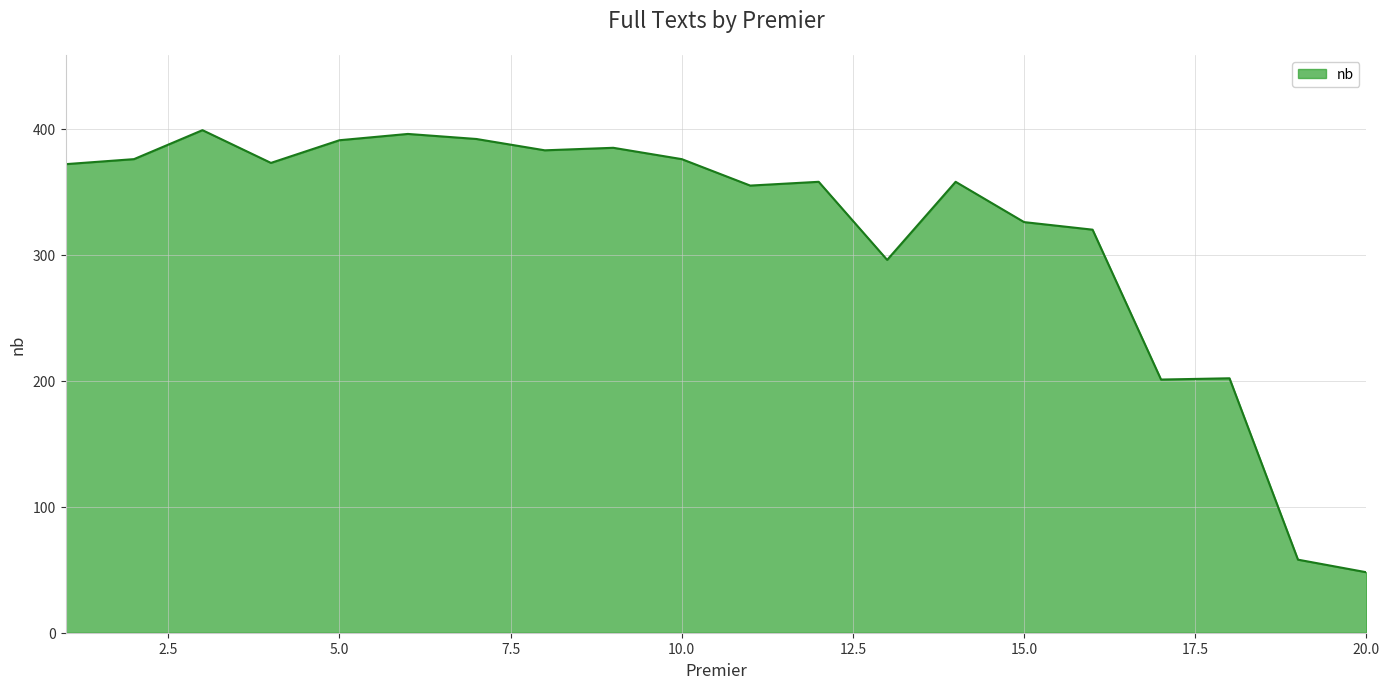

What is the smallest value displayed?

48